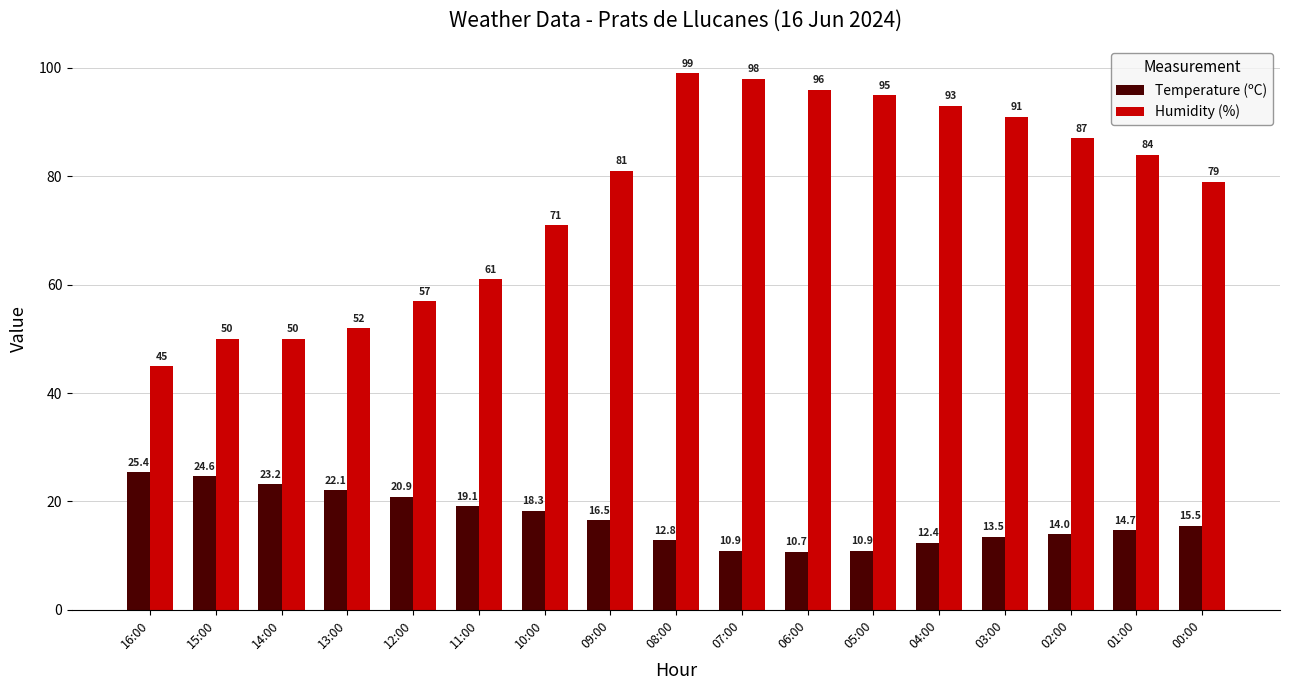

At 14:00, list the series in order from largest to smallest.

Humidity (%), Temperature (ºC)